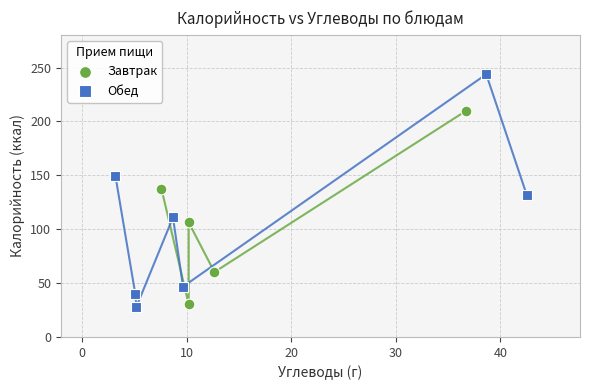

Which series reaches the maximum Y coordinate?

Обед